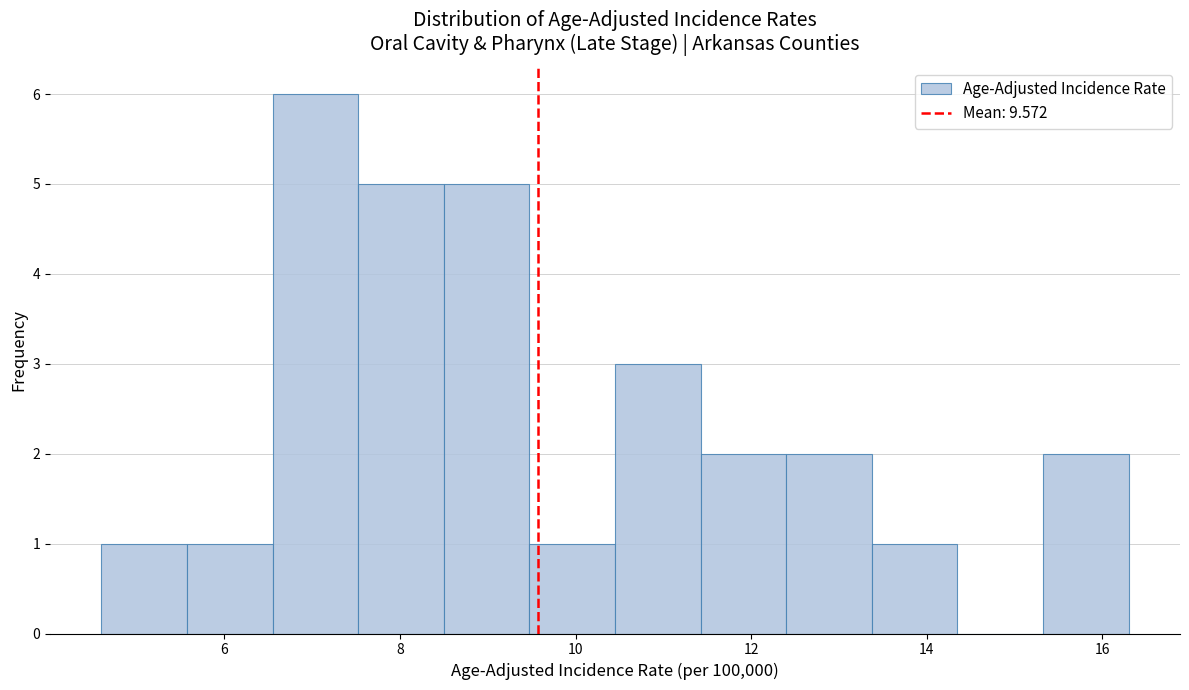

Reading left to right, list every bar in this chart as the range it spans on the x-axis followed by its height. Neither the bar edges nor the heights are printed on the chart, so give them approximately, as read against the axes.

4.6 to 5.6: 1
5.6 to 6.6: 1
6.6 to 7.6: 6
7.6 to 8.6: 5
8.6 to 9.4: 5
9.4 to 10.4: 1
10.4 to 11.4: 3
11.4 to 12.4: 2
12.4 to 13.4: 2
13.4 to 14.4: 1
14.4 to 15.4: 0
15.4 to 16.4: 2